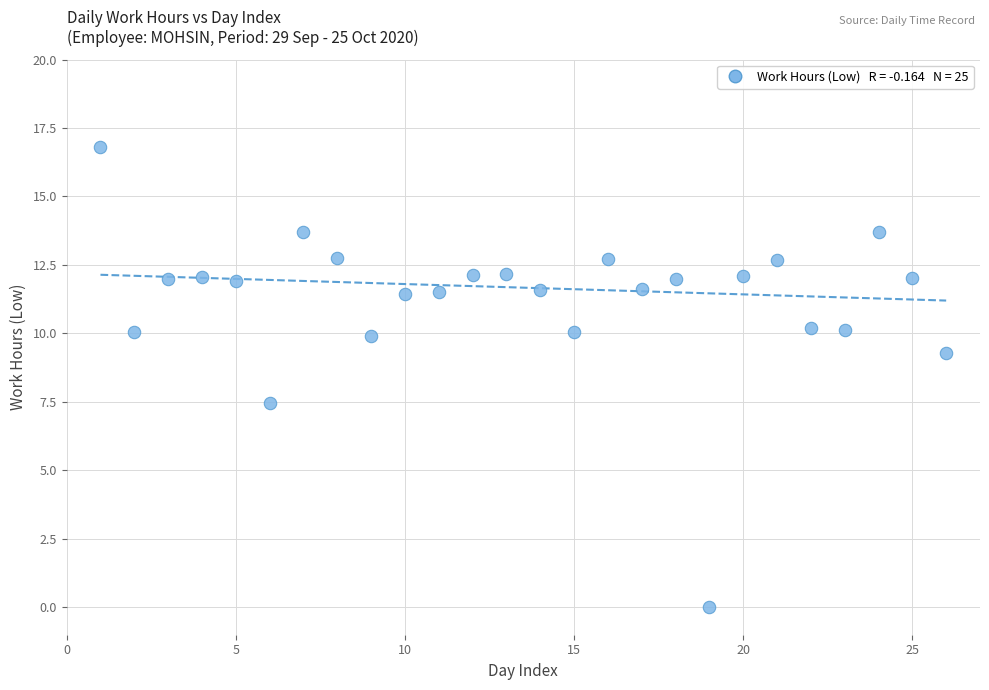

What Y value in the scatter plot is closest to 8?

7.5